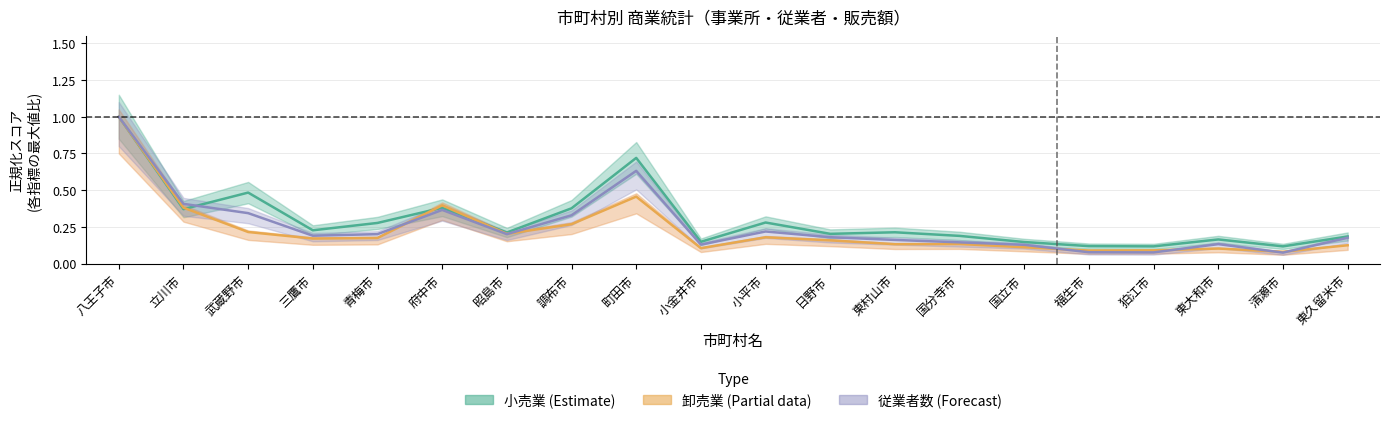

Read the 従業者数 value at 町田市.

0.6